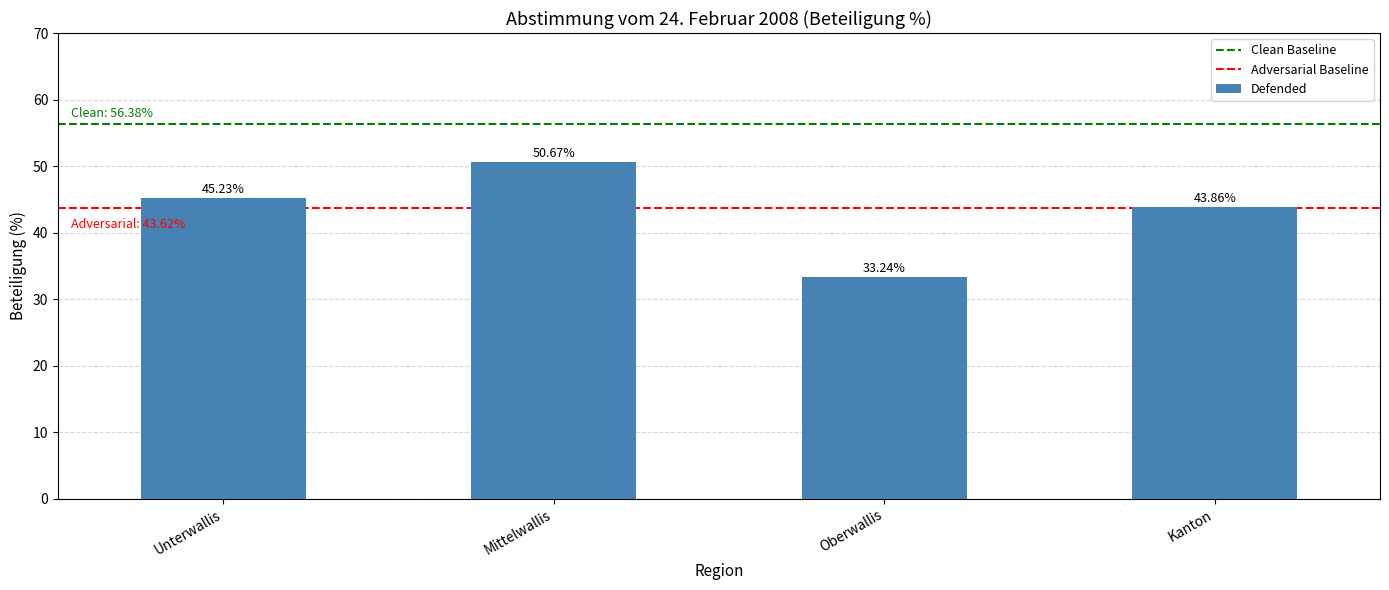

Rank the categories by value from lowest to highest.

Oberwallis, Kanton, Unterwallis, Mittelwallis